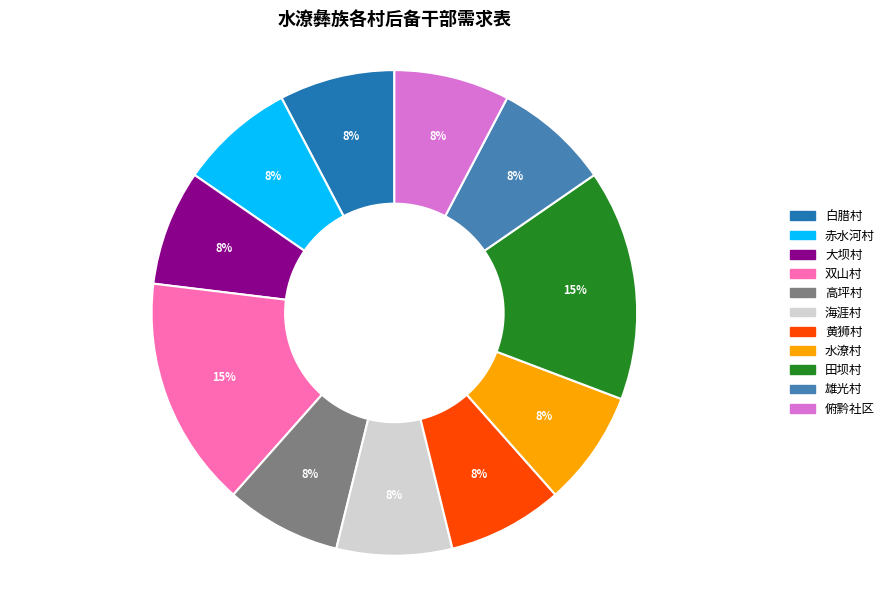

Do 雄光村 and 双山村 together represent more than half of the pie?

No